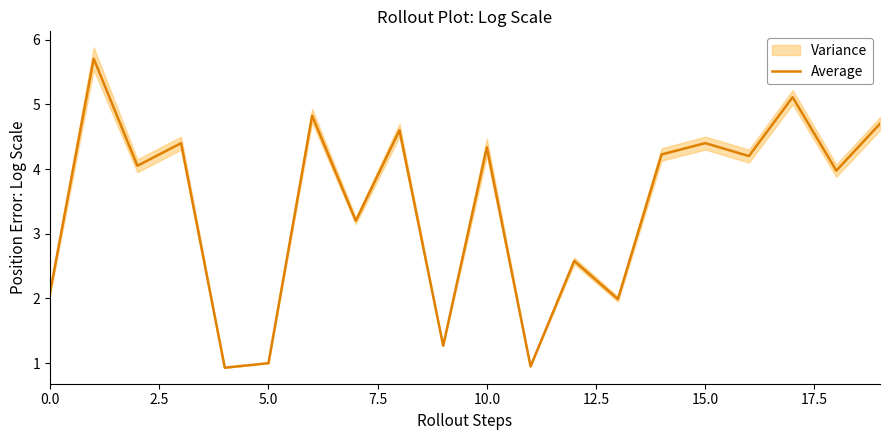

What is the value of the 12th point from the left?

0.9